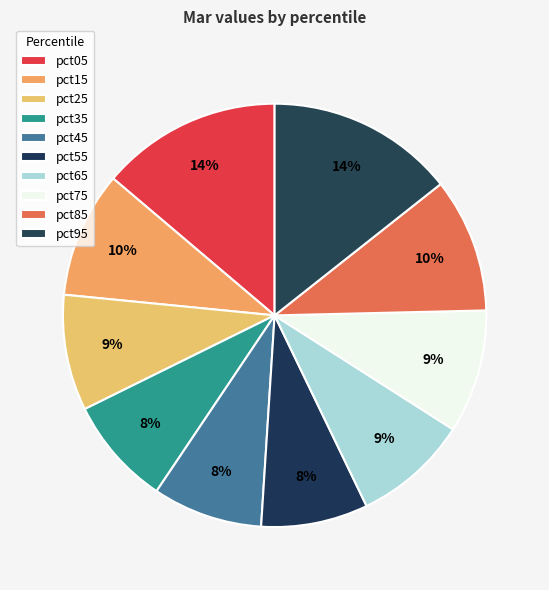

What is the largest slice in the pie chart?

pct95